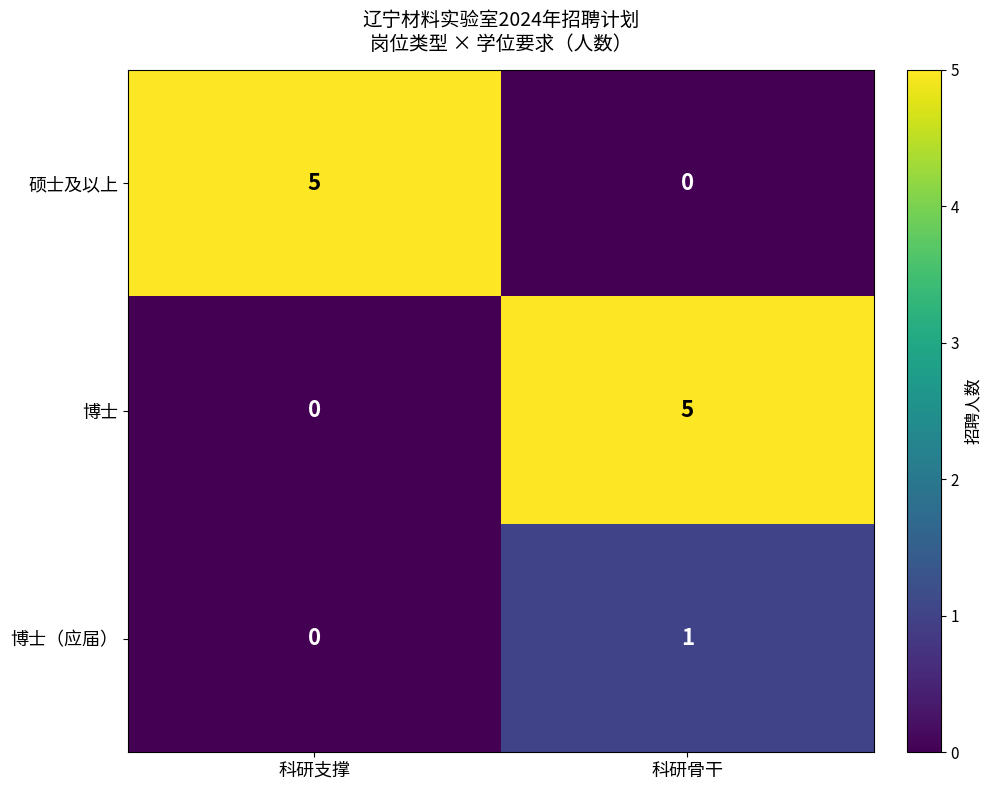

Where is 博士（应届） nearest to the value 0?

科研支撑